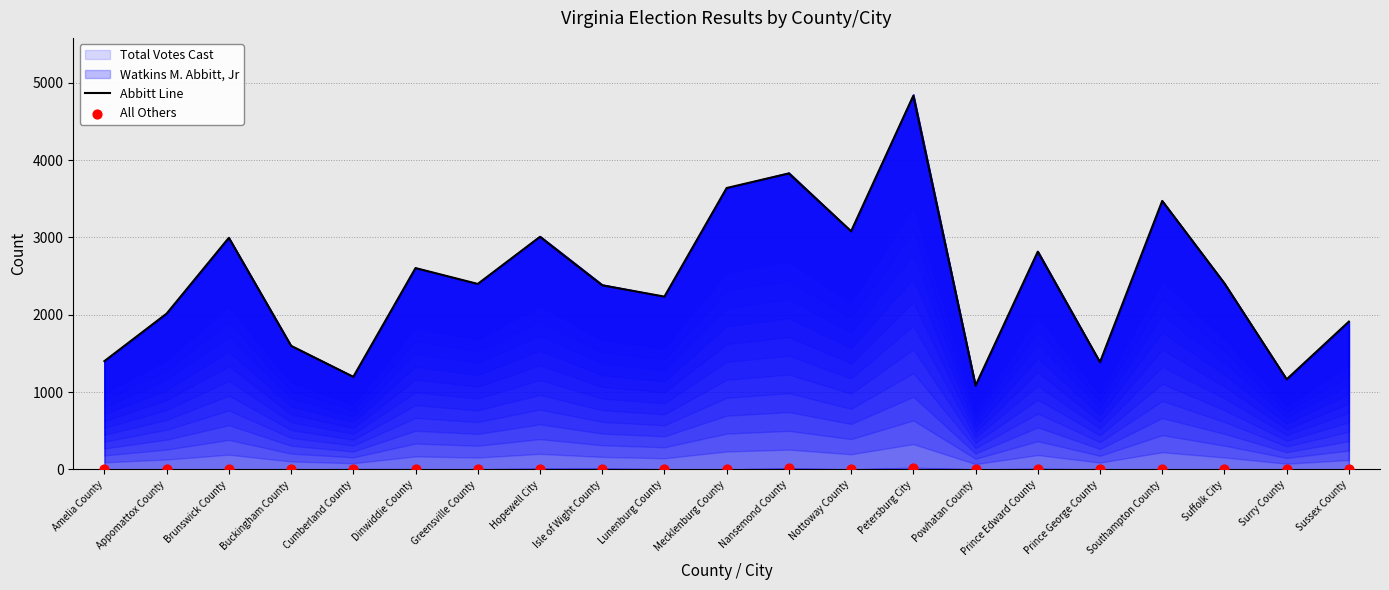

Is the value of Abbitt Line at Lunenburg County greater than the value of All Others at Prince Edward County?

Yes